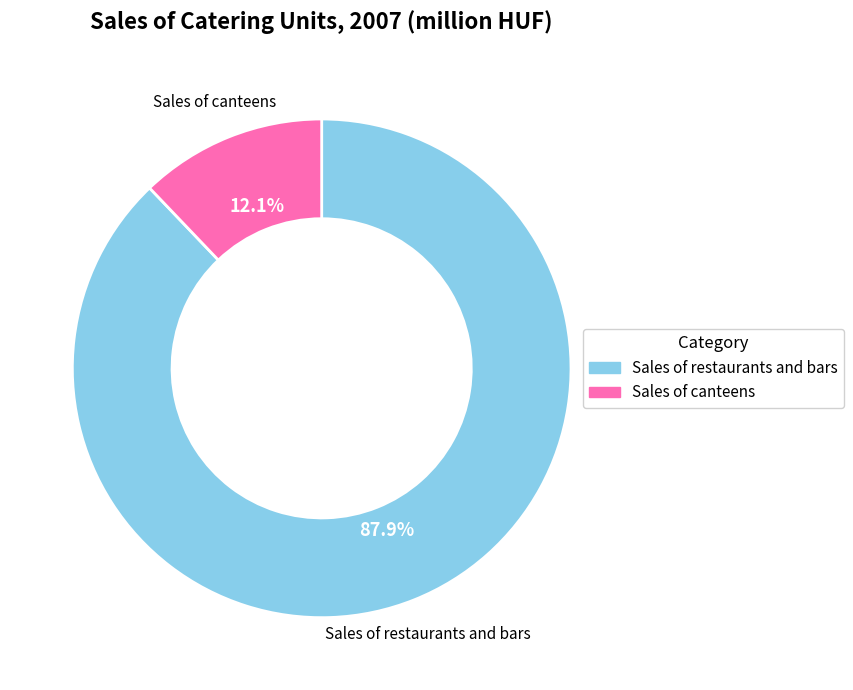

Is it true that Sales of canteens is 22% of the pie?

False